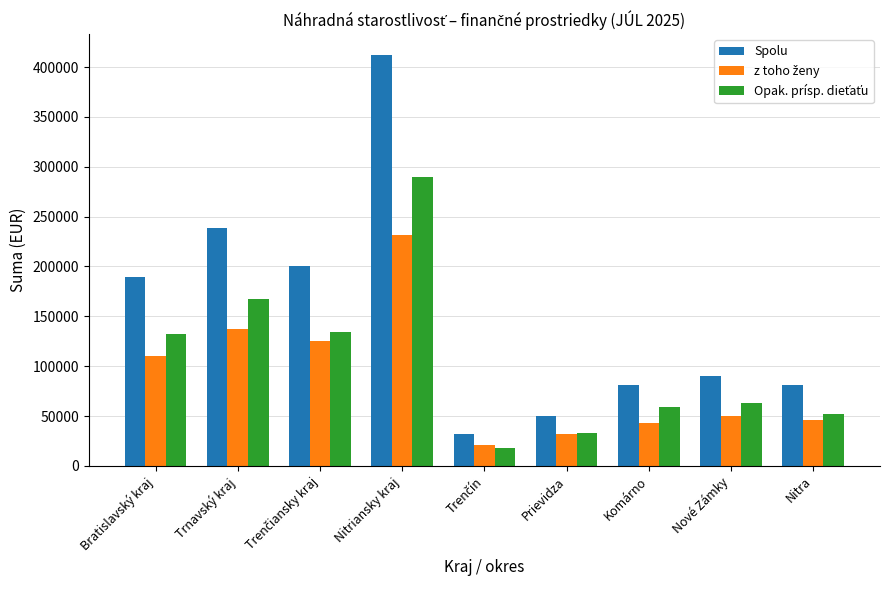

What is the total value across all series at Trnavský kraj?

542565.1